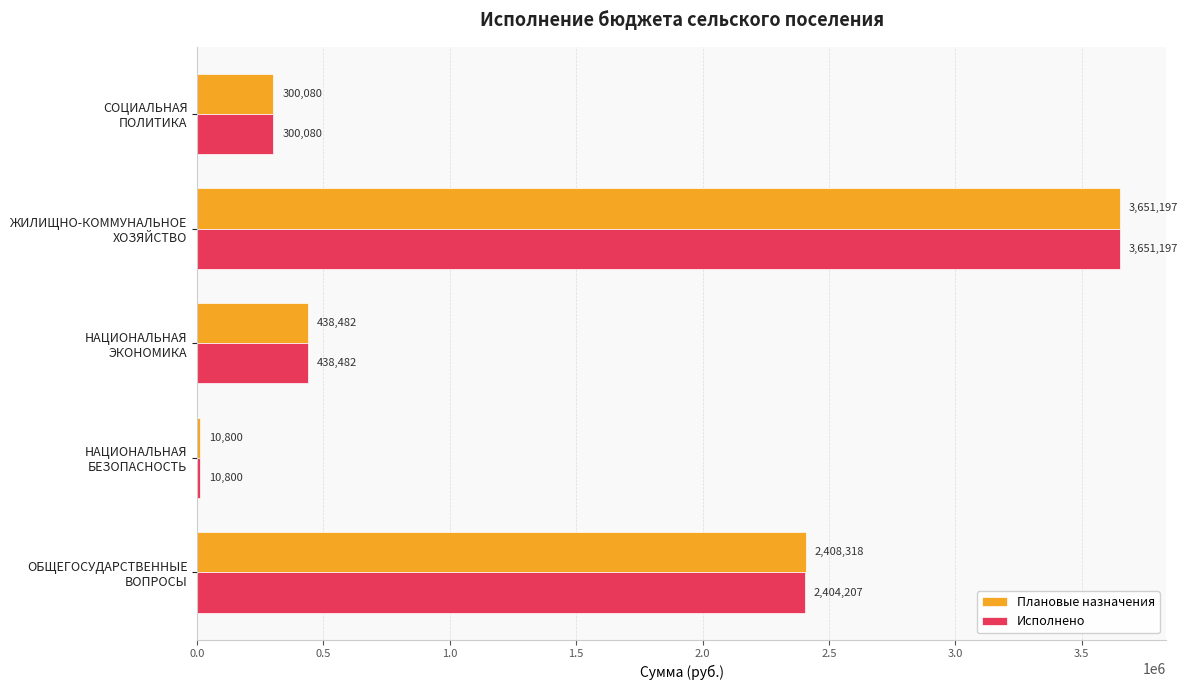

What is the greatest value displayed?

3651197.3